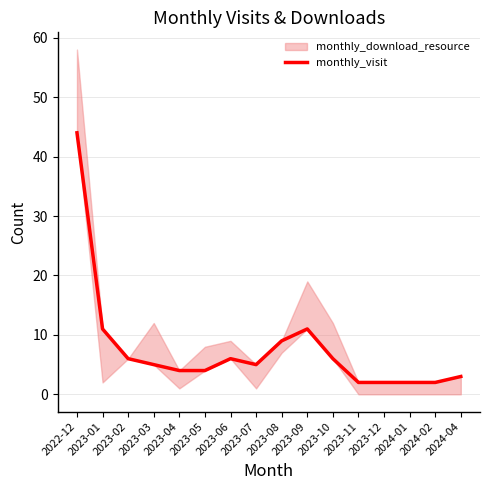

What is the value of the 9th point from the left?

9